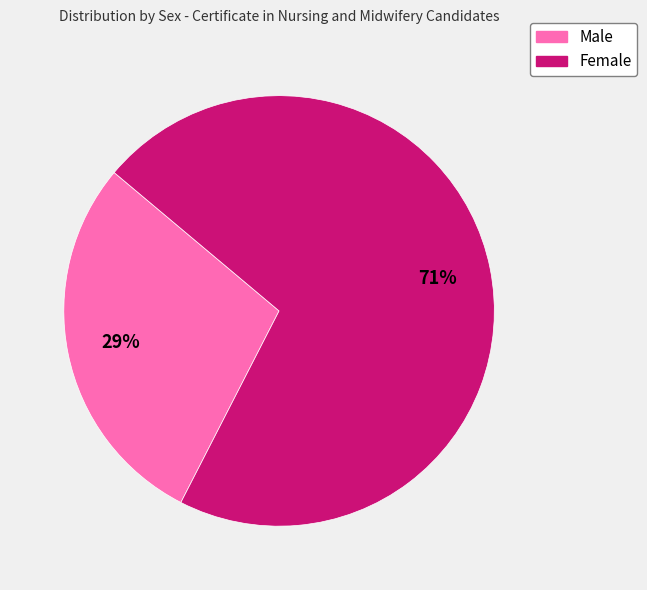

Do Male and Female together represent more than half of the pie?

Yes